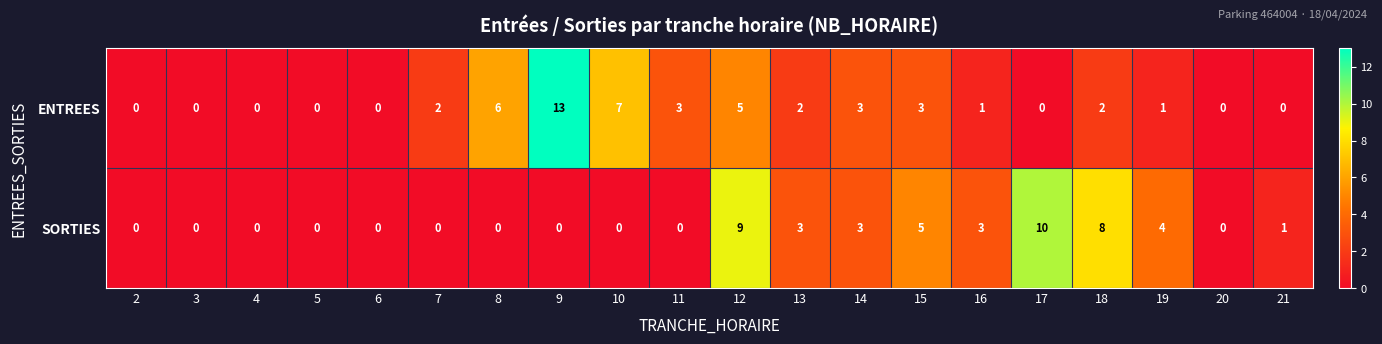

True or false: ENTREES has a value of 9 at 12.

False